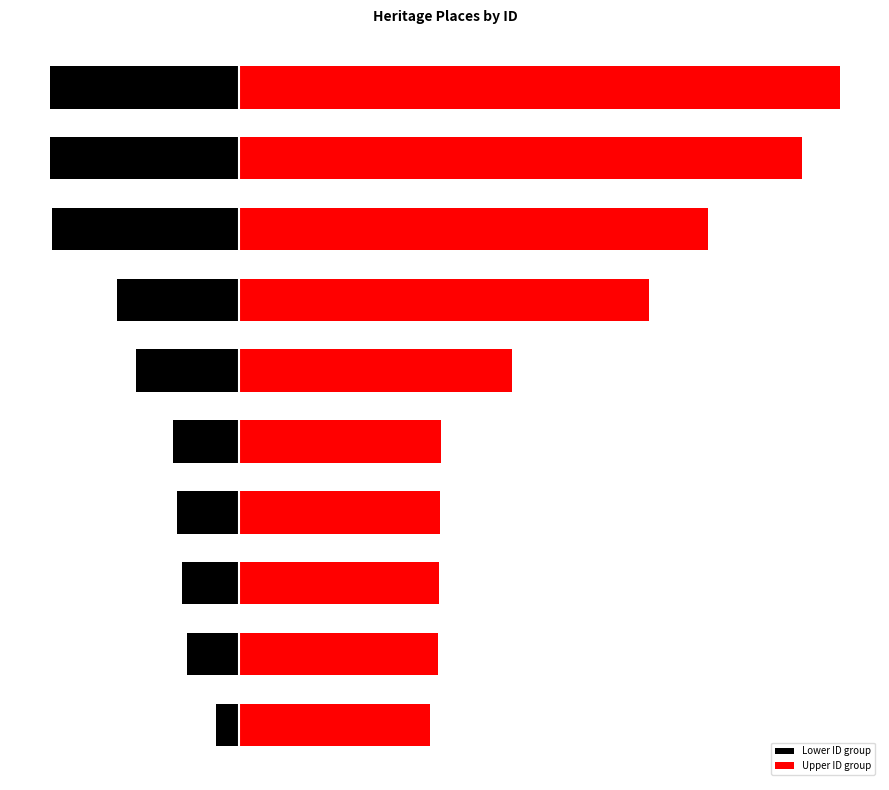

Which category has the highest value in the Upper ID group series?

9